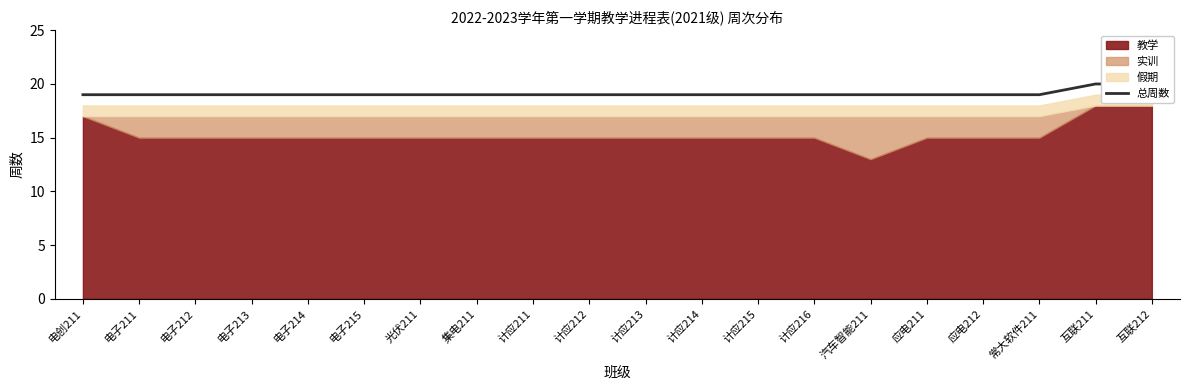

What is the label of the 20th point from the right?

电创211